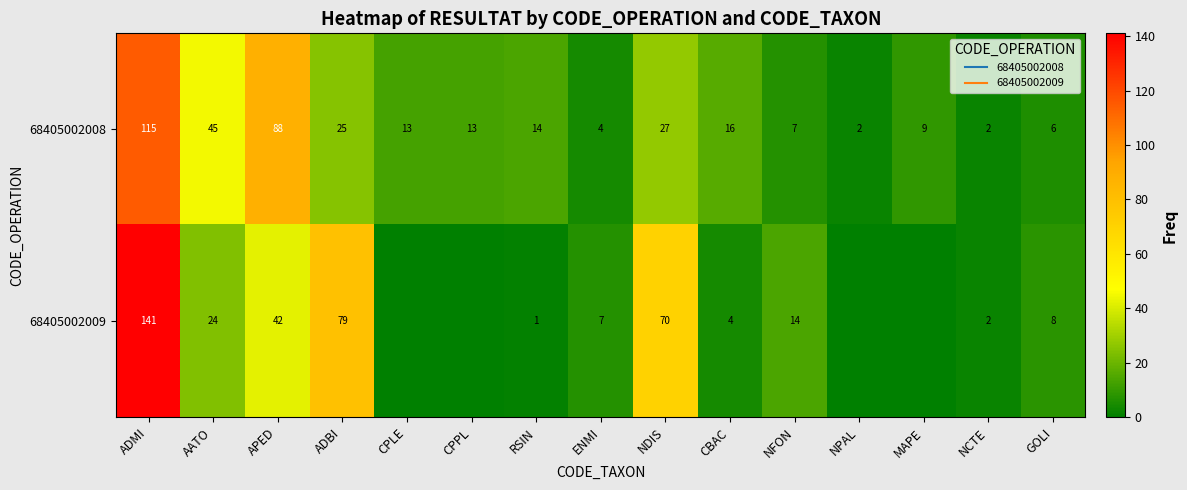

What is the sum of all 68405002008 values?

386